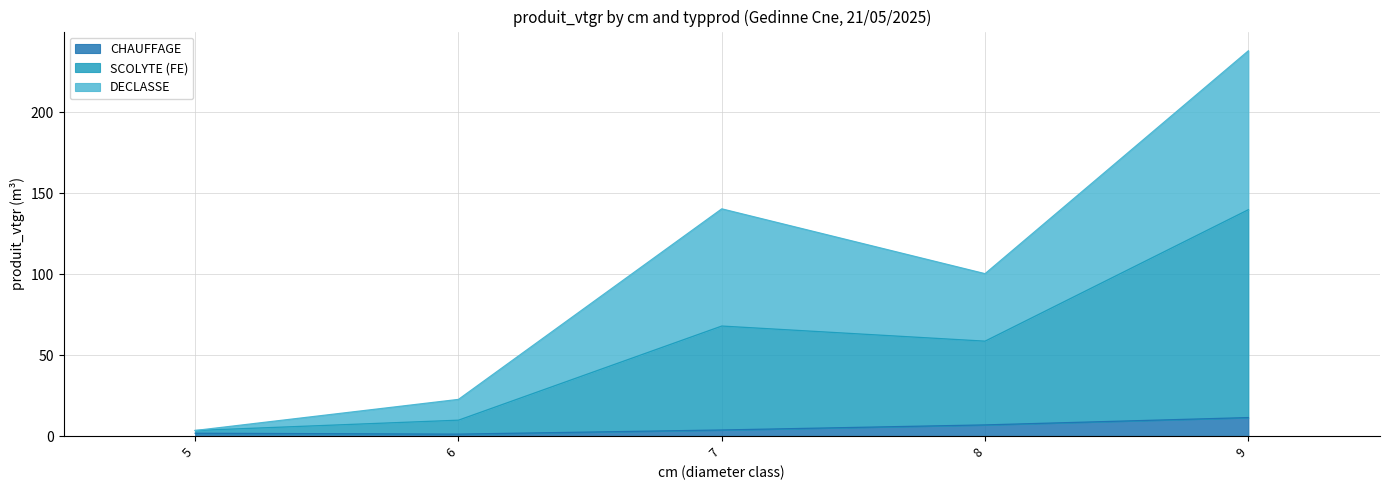

The DECLASSE series shows 237.9 at 9. True or false?

True